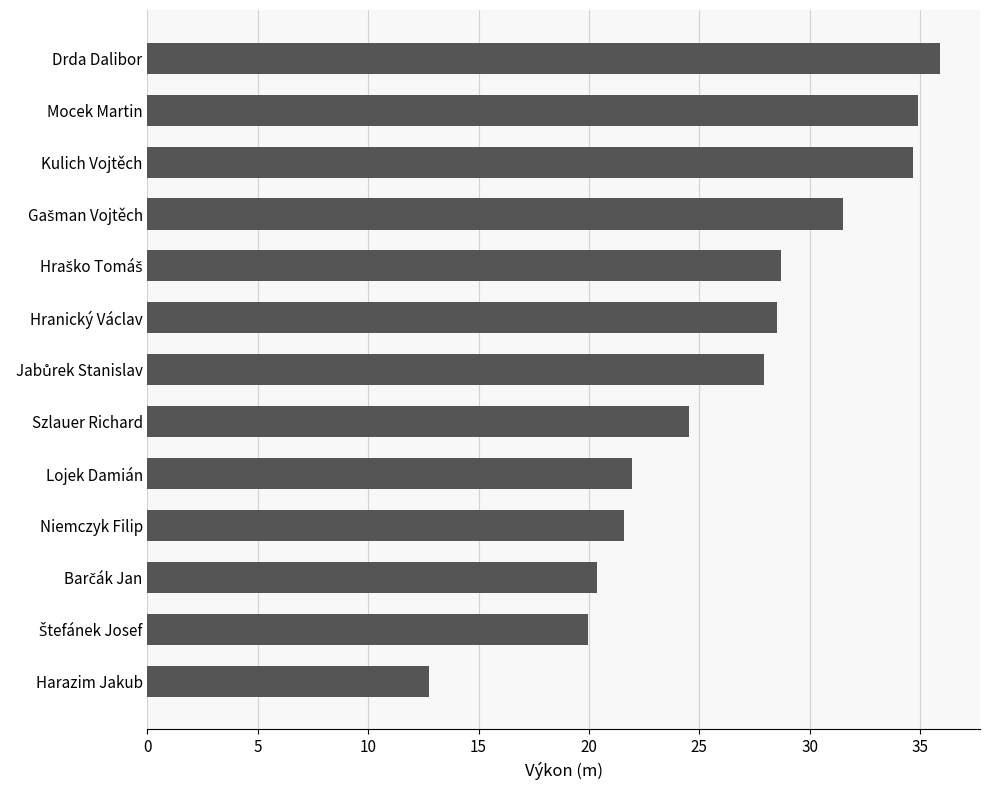

What is the difference between the maximum and minimum values?

23.2